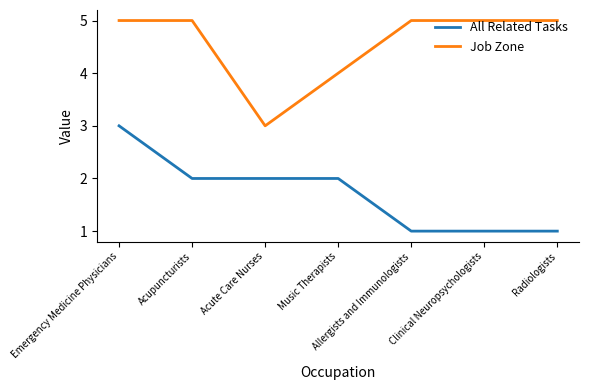

Is this an area chart (filled region under the line)?

No